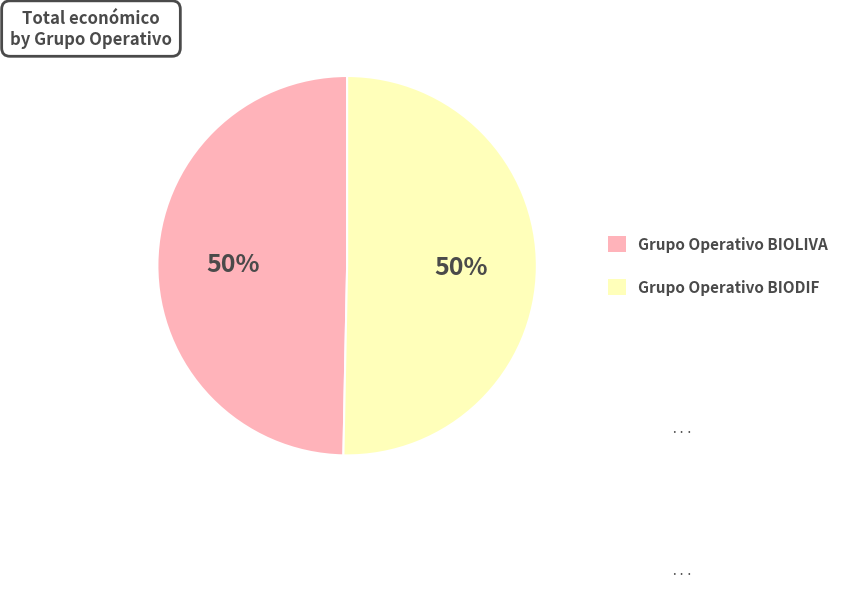

What percentage is the Grupo Operativo BIODIF slice, to the nearest percent?

50%